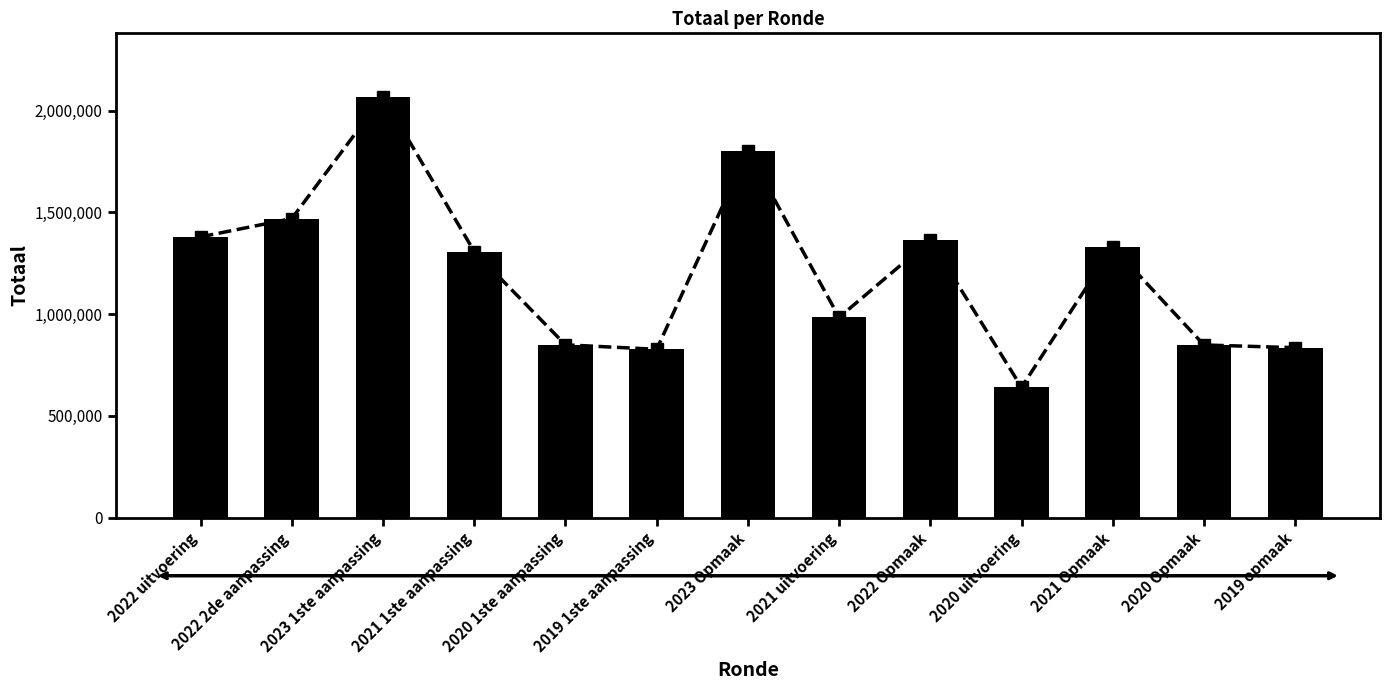

Does the chart contain any negative values?

No